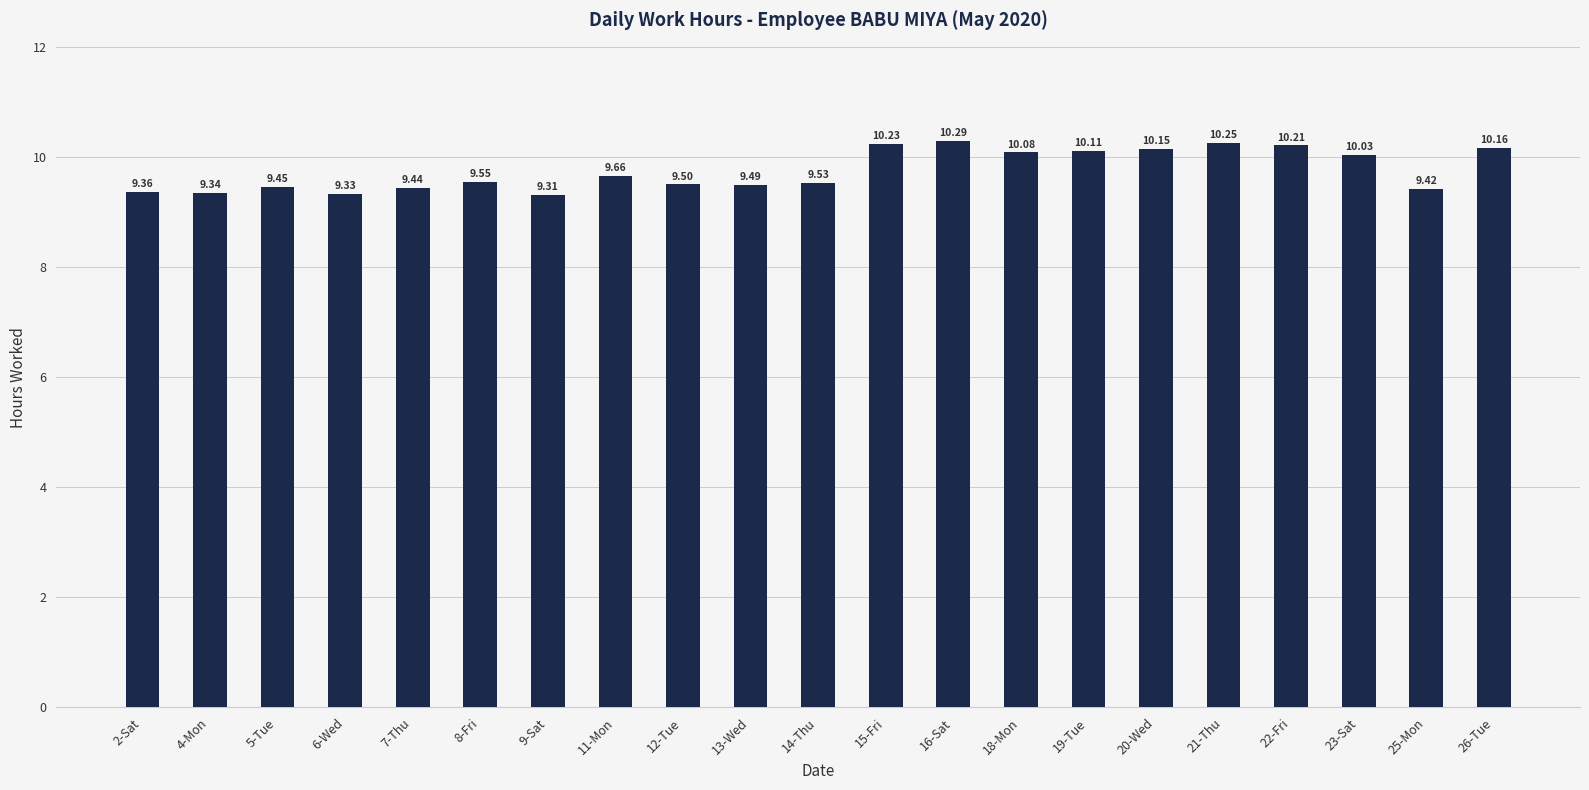

What is the approximate value at 6-Wed?

9.3